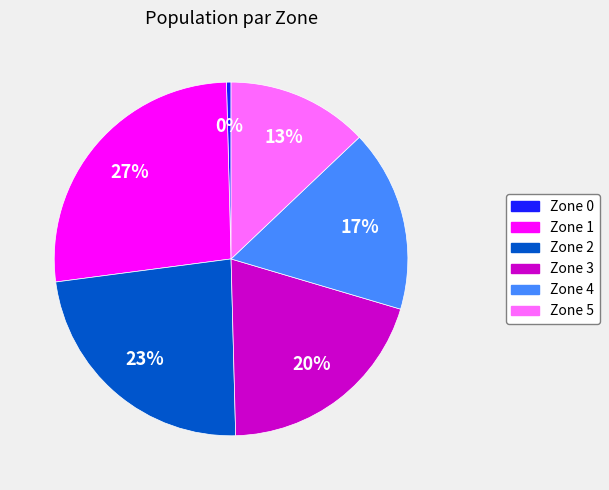

Do Zone 0 and Zone 2 together represent more than half of the pie?

No